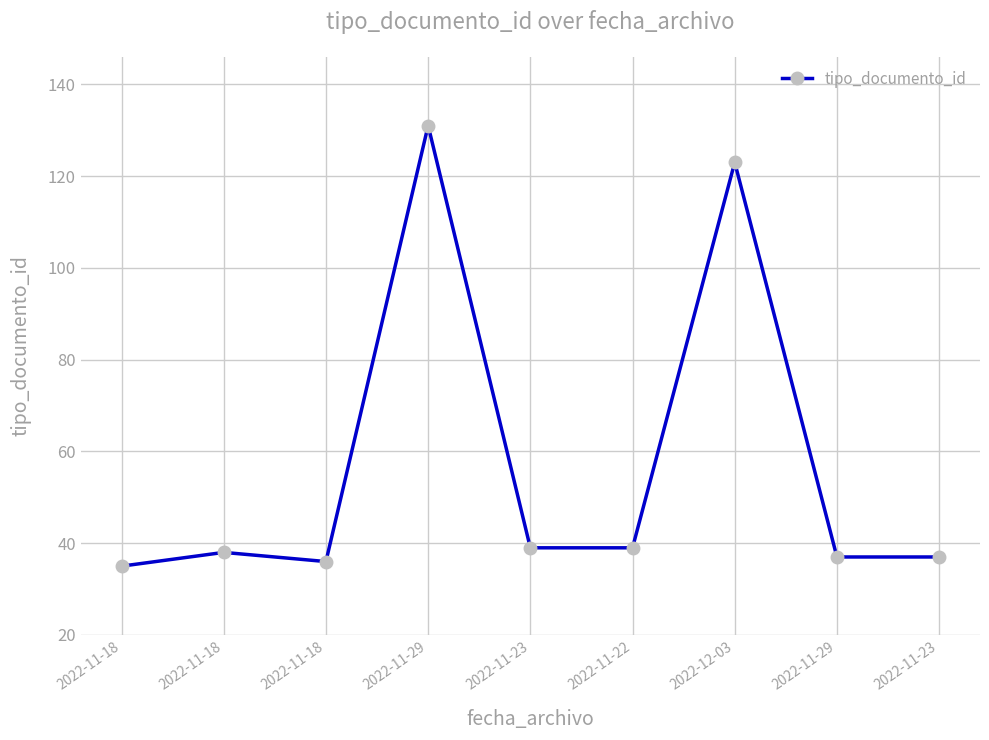

Does the chart have visible grid lines?

Yes